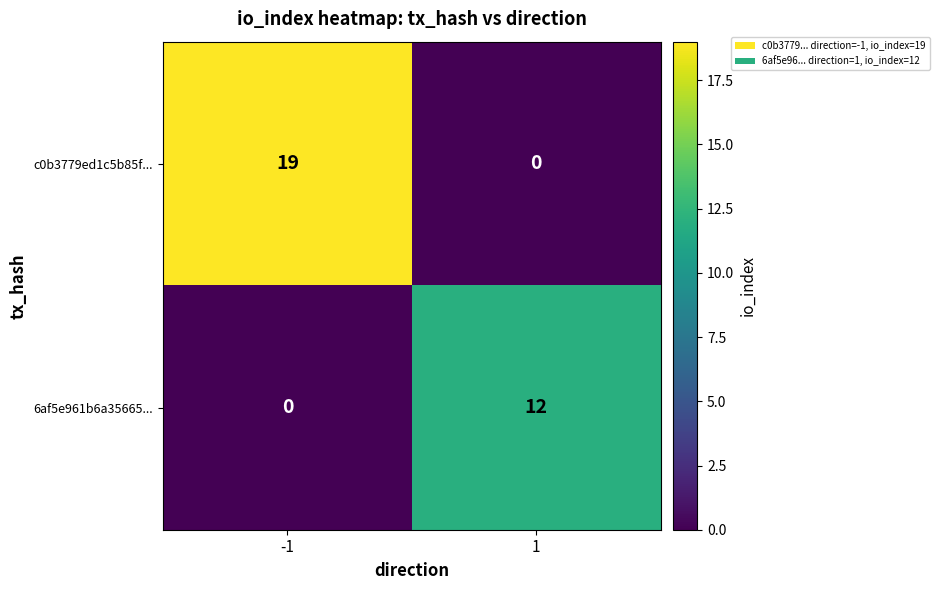

List the labels in order of c0b3779ed1c5b85f... value, largest first.

-1, 1